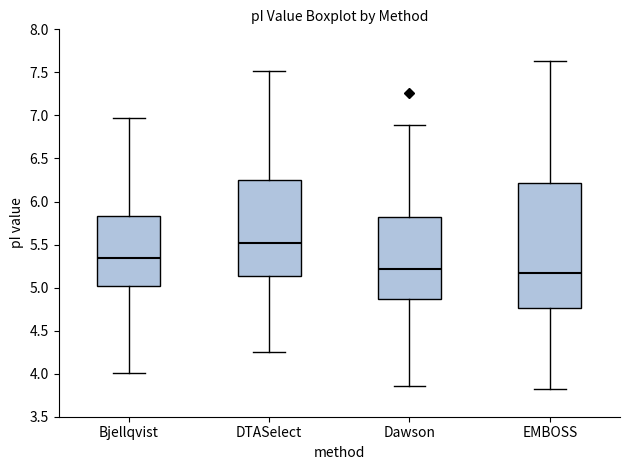

Which box is the tallest, from its lower edge to its upper edge?

EMBOSS